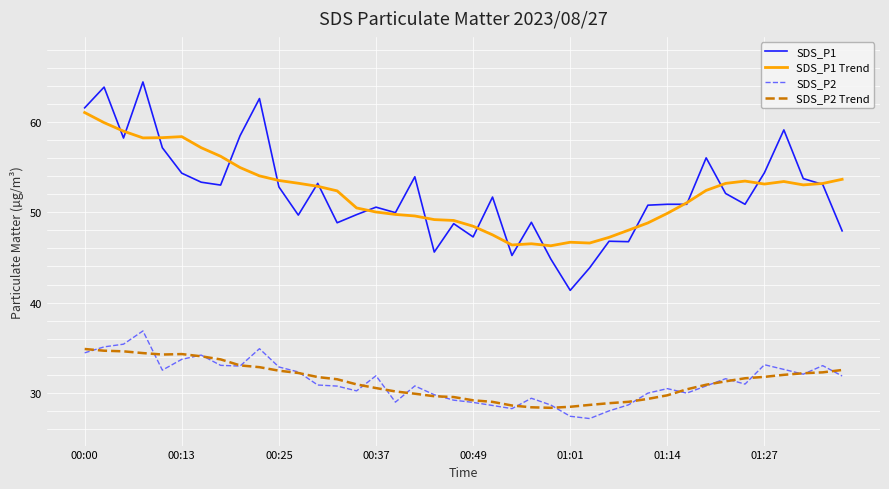

What is the sum of all SDS_P1 values?

2087.1